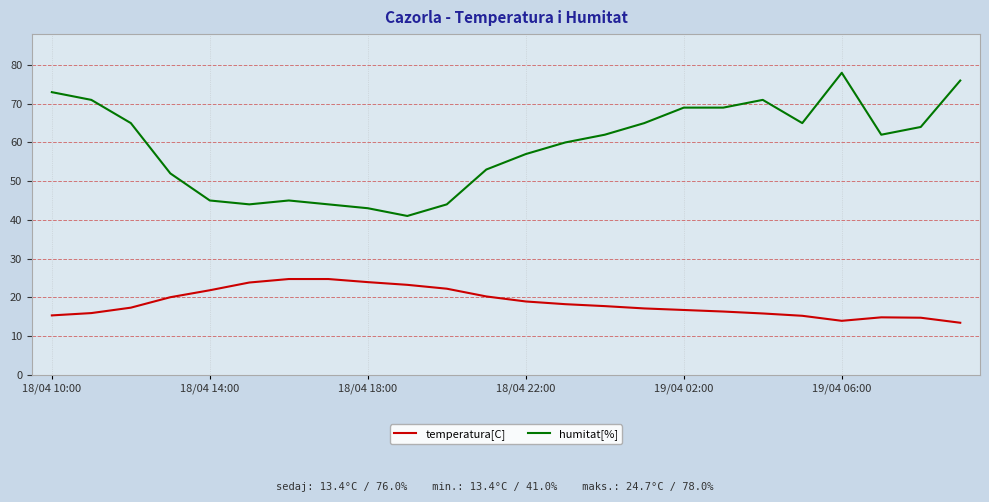

Which series has the largest range (max minus min)?

humitat[%]